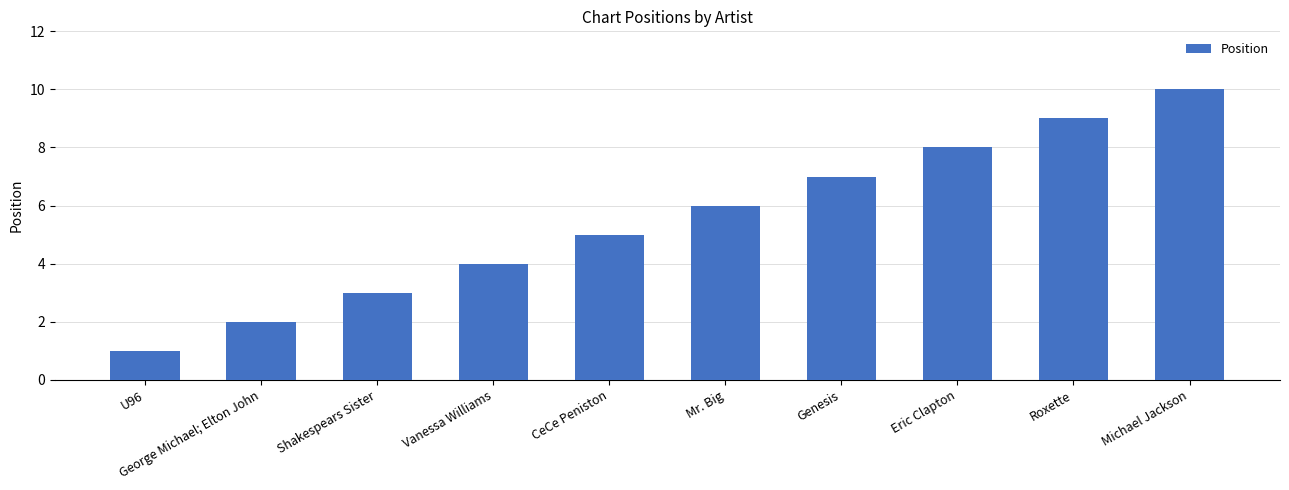

At which label is the value closest to 5?

CeCe Peniston